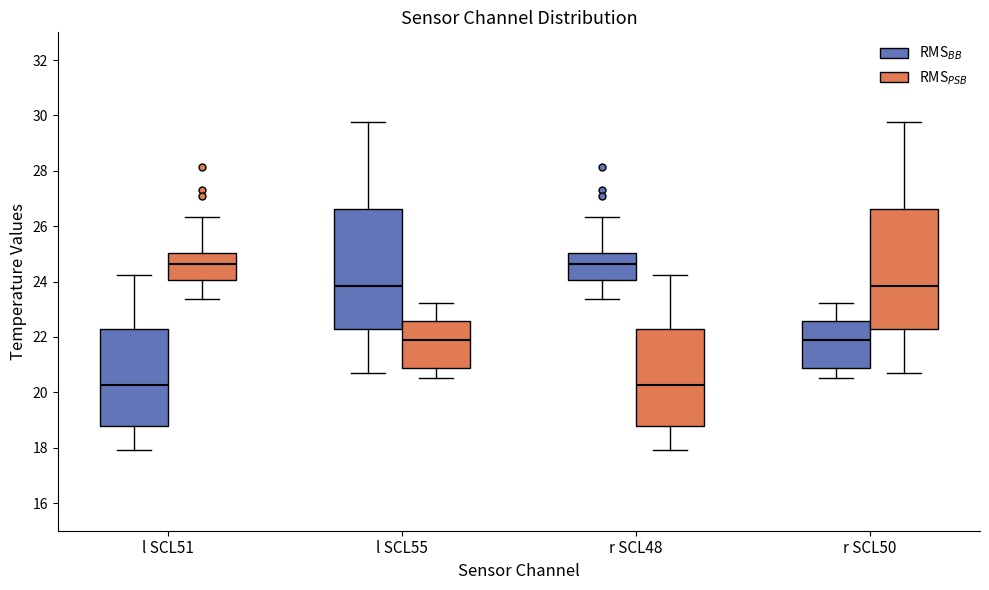

Reading left to right, transcribe this box plot: for each box, give where its median line is, the range the box spans, and where its two whiskers end, as read against the y-axis. The values are not printed on the chart, so give them approximately, as read against the axis.

l SCL51 (RMS$_{BB}$): median 20.2, box 18.8 to 22.2, whiskers 18.0 to 24.2
l SCL51 (RMS$_{PSB}$): median 24.6, box 24.0 to 25.0, whiskers 23.4 to 26.4
l SCL55 (RMS$_{BB}$): median 23.8, box 22.2 to 26.6, whiskers 20.6 to 29.8
l SCL55 (RMS$_{PSB}$): median 22.0, box 20.8 to 22.6, whiskers 20.6 to 23.2
r SCL48 (RMS$_{BB}$): median 24.6, box 24.0 to 25.0, whiskers 23.4 to 26.4
r SCL48 (RMS$_{PSB}$): median 20.2, box 18.8 to 22.2, whiskers 18.0 to 24.2
r SCL50 (RMS$_{BB}$): median 22.0, box 20.8 to 22.6, whiskers 20.6 to 23.2
r SCL50 (RMS$_{PSB}$): median 23.8, box 22.2 to 26.6, whiskers 20.6 to 29.8